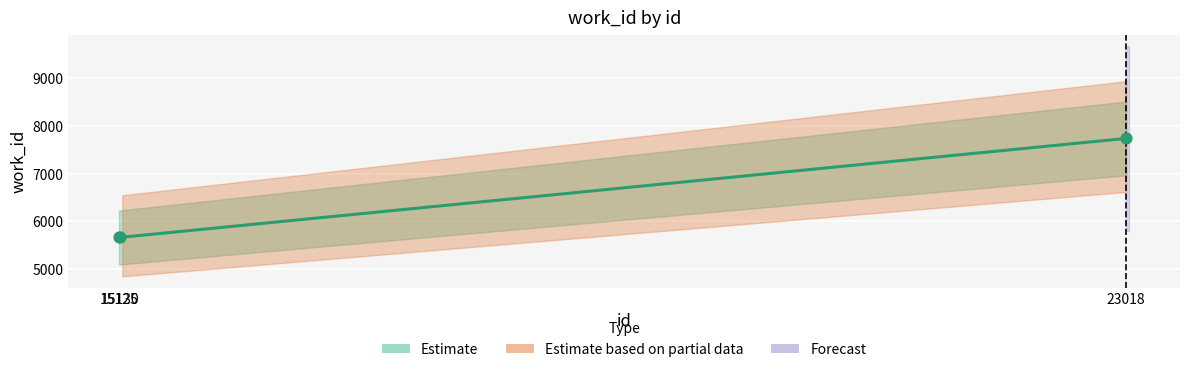

What is the change in value from 15130 to 23018?

+2076